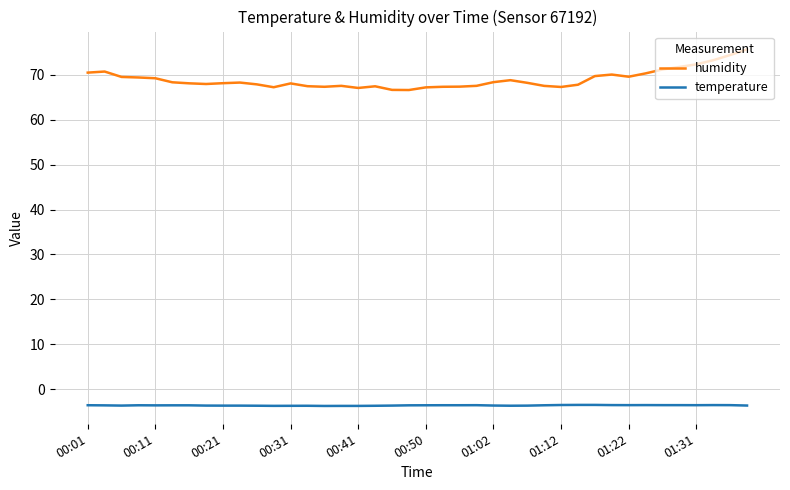

Rank the series by their maximum value, from highest to lowest.

humidity, temperature